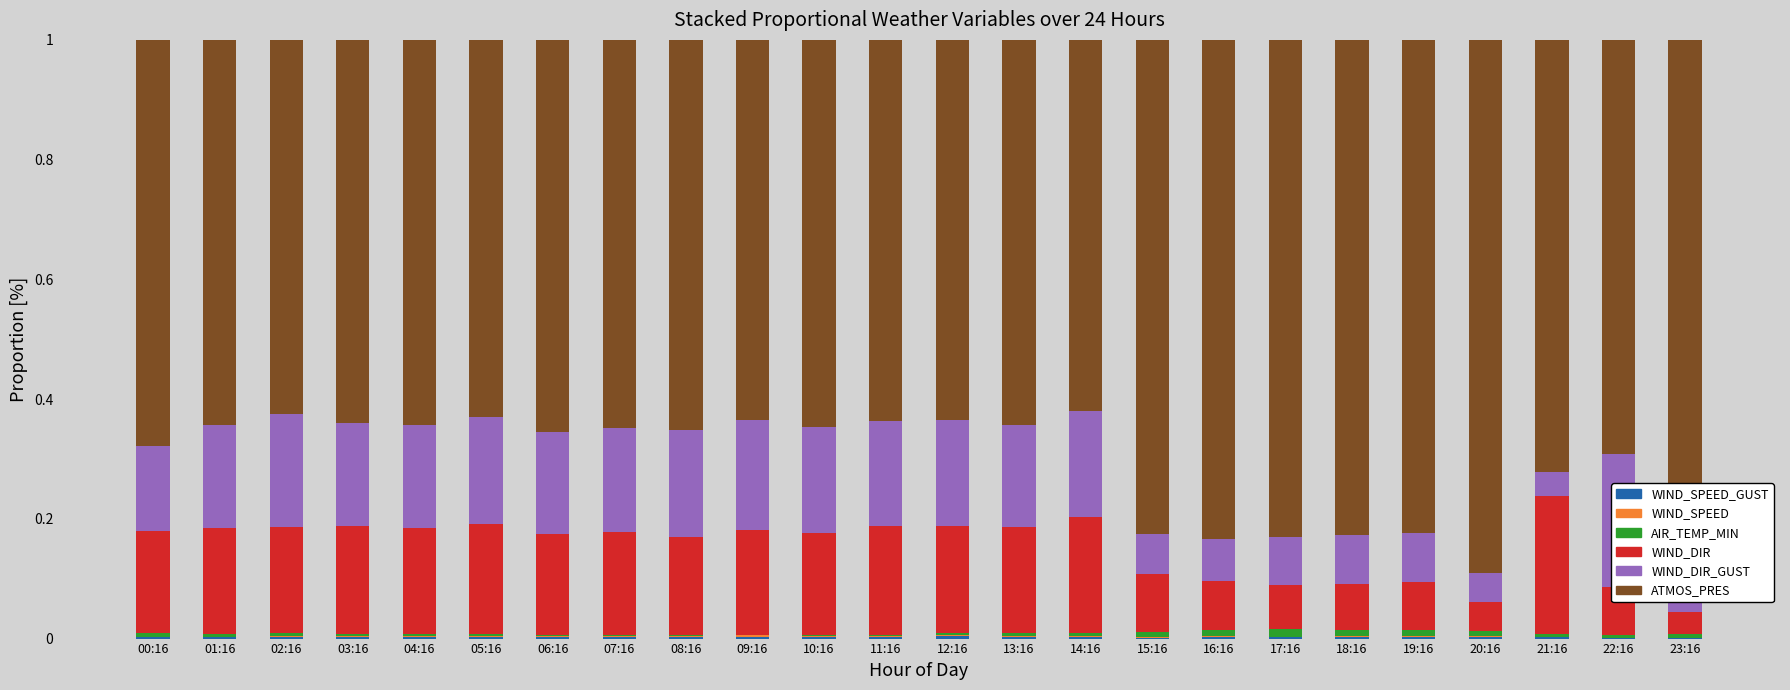

Are the bars grouped side by side (vs. stacked)?

No